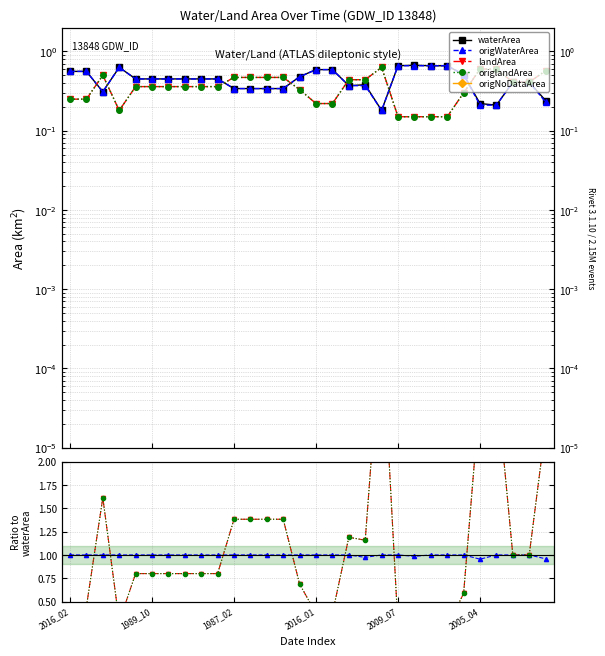

Is it true that landArea equals 1.4 at 1987_02?

True